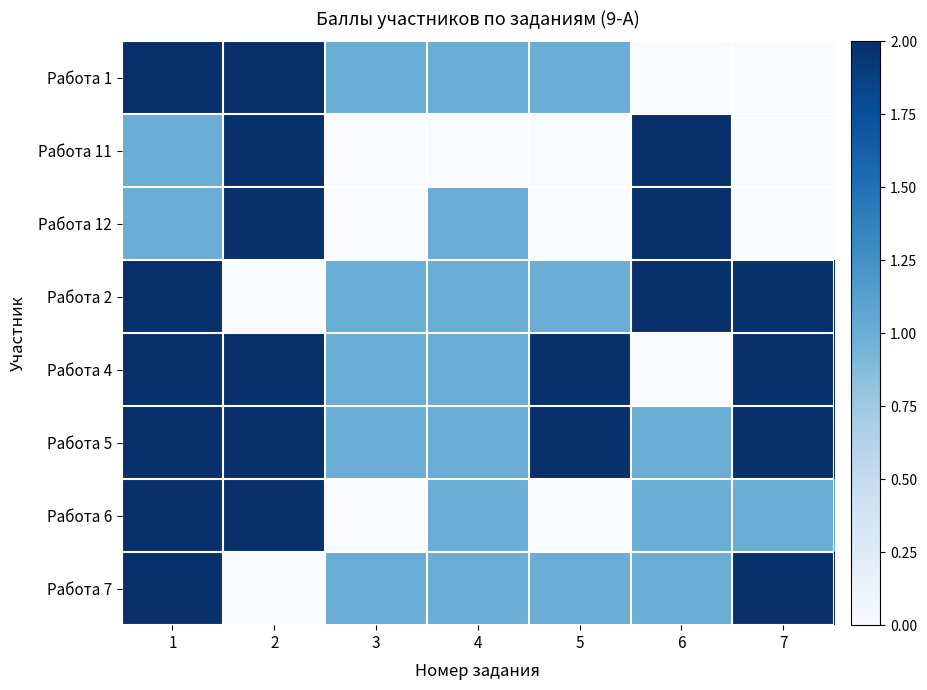

Which label corresponds to the largest value in the chart?

1